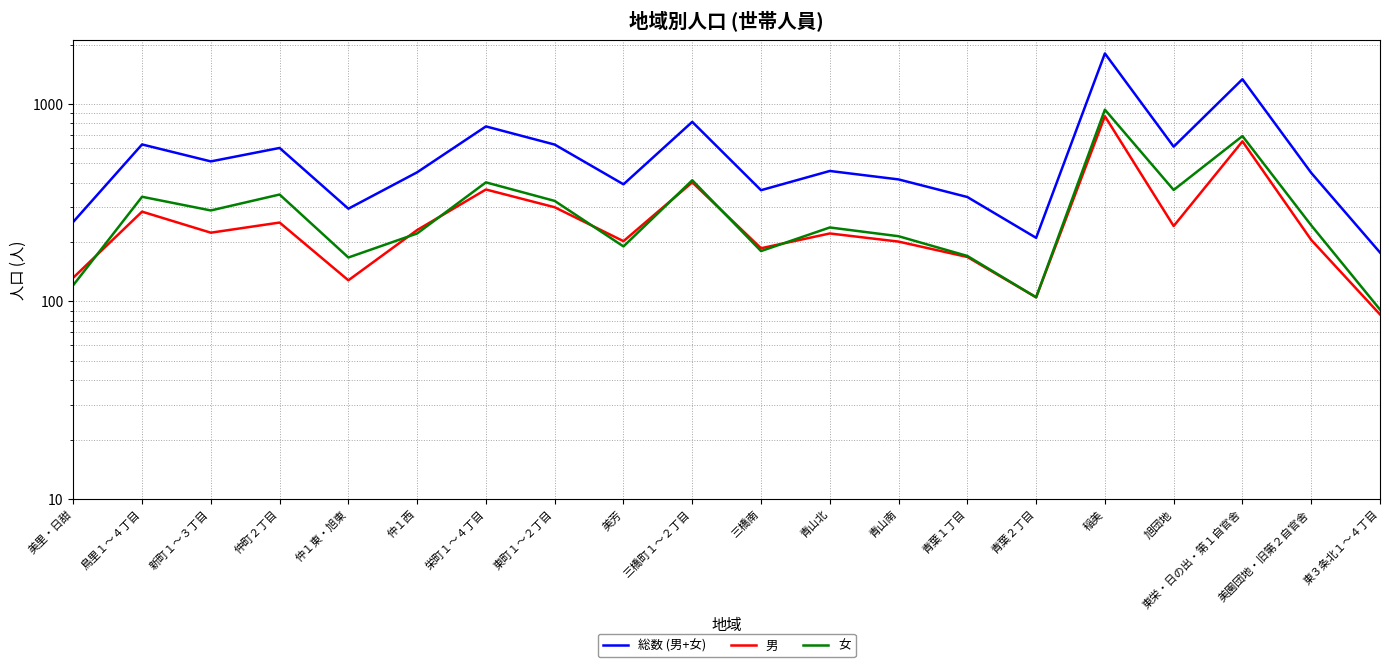

What is the label of the 16th point from the left?

稲美